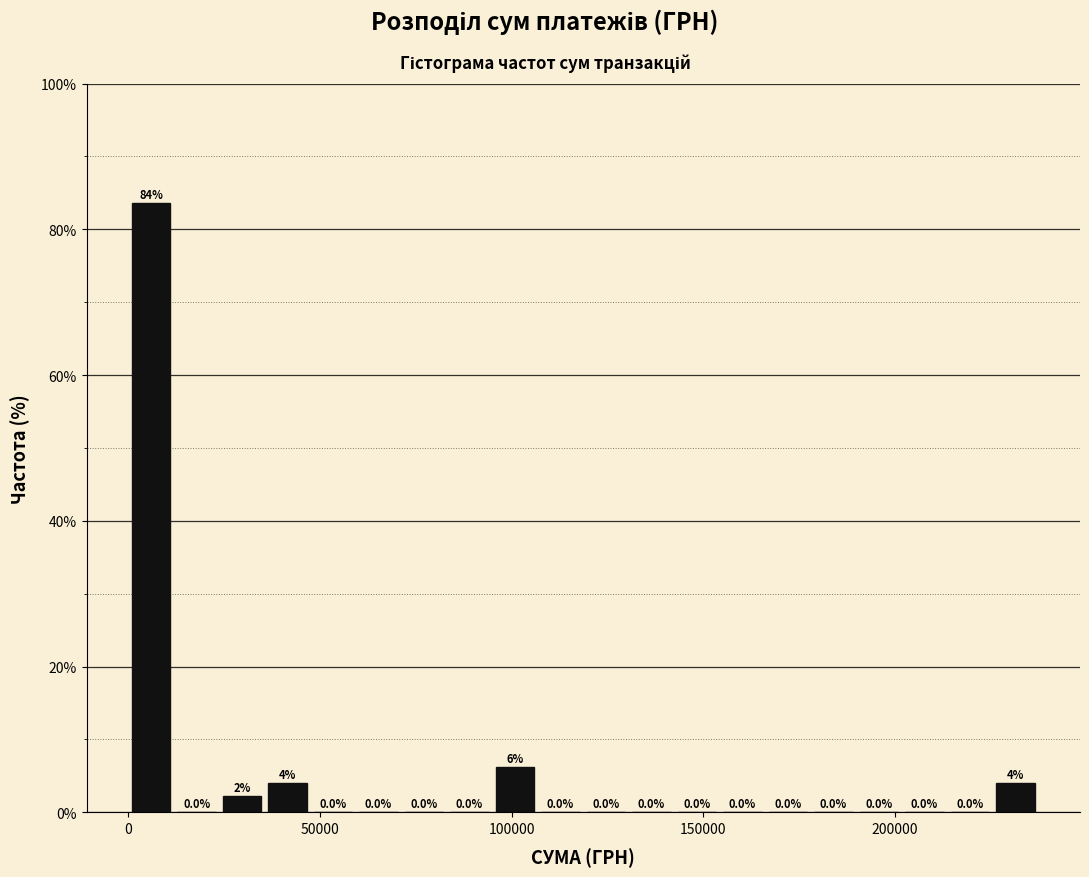

Around what value on the x-axis is the tallest bar? Give the approximate position of its centre, as read against the axis.

5000